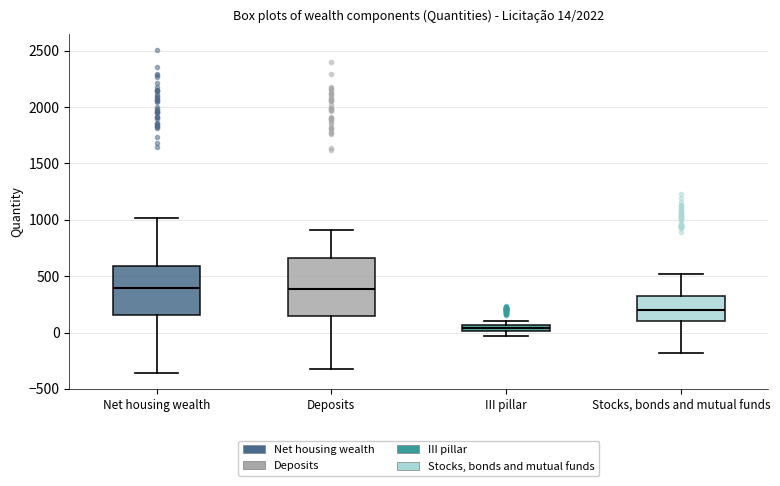

Which box's median line is the lowest?

III pillar